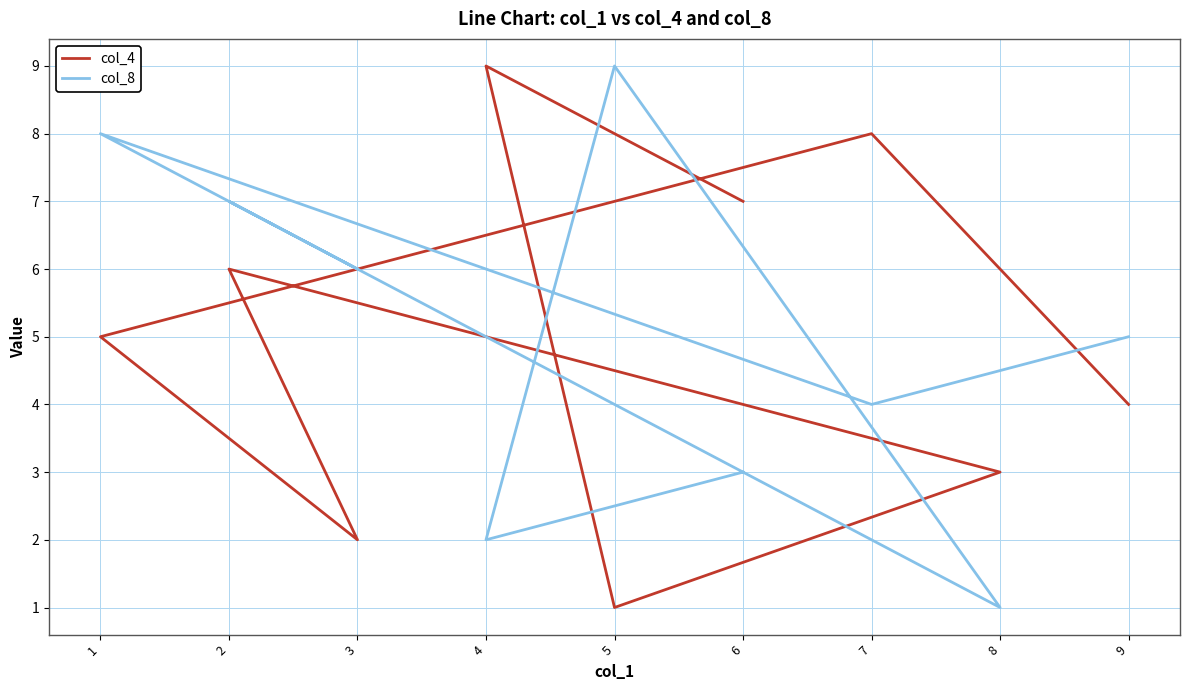

At which category does col_8 reach its first local valley?

7